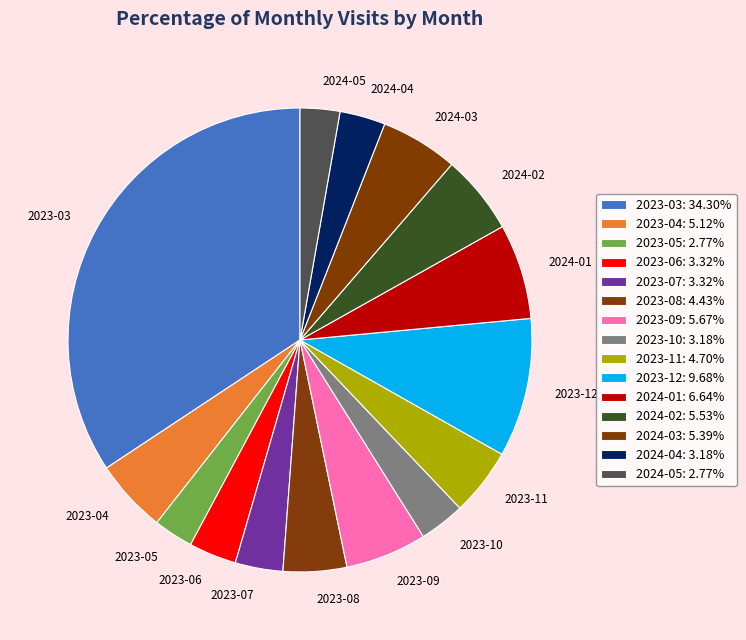

Does 2023-04 account for over 50% of the chart?

No